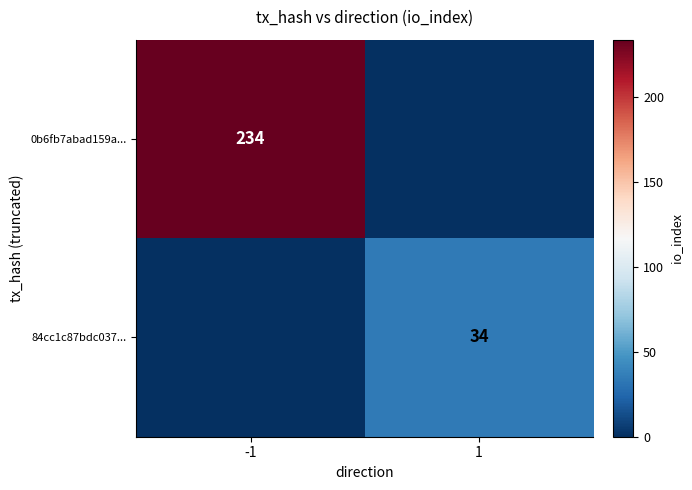

True or false: 0b6fb7abad159a... has a value of 416 at -1.

False